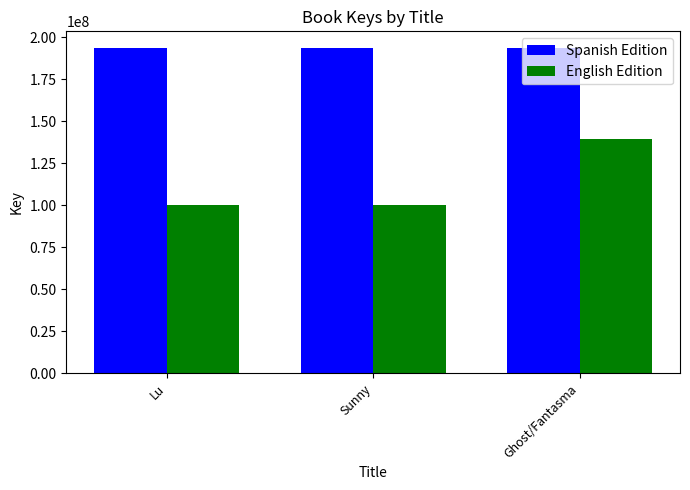

Which series has the largest range (max minus min)?

English Edition